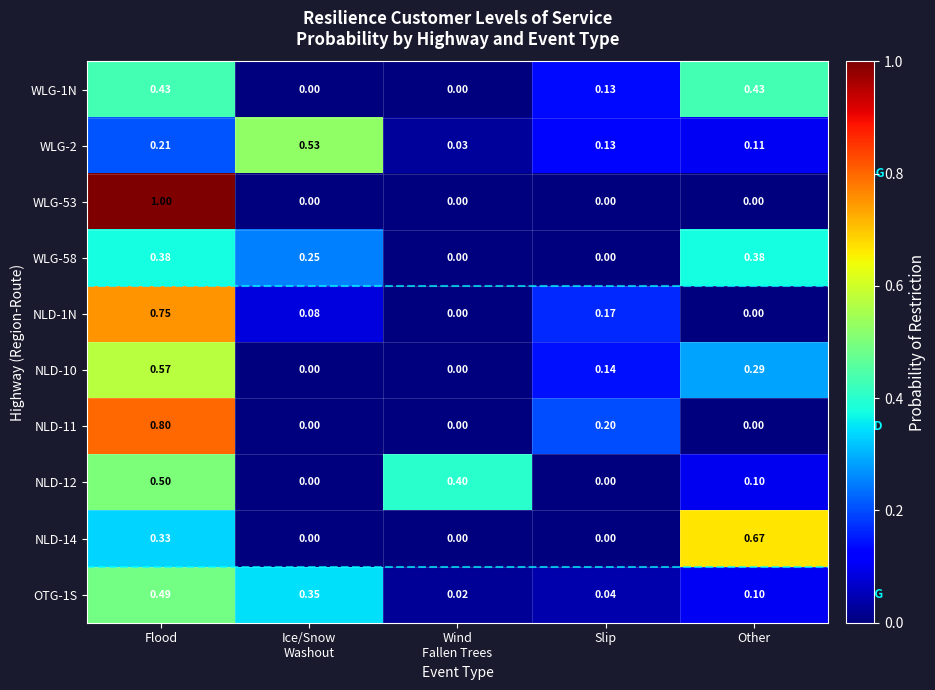

At which category is the sum across all series the highest?

Flood